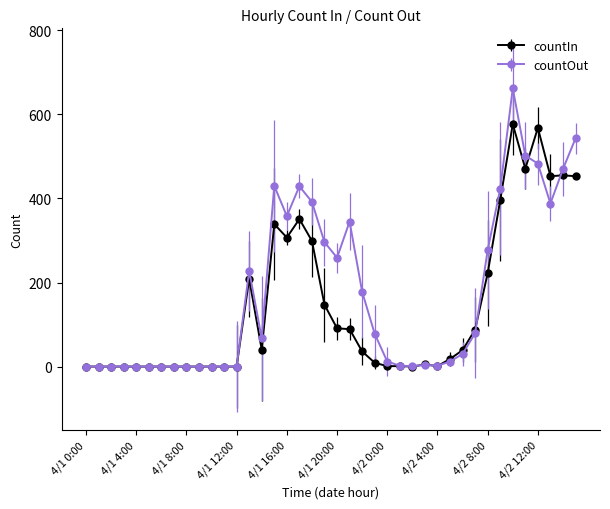

How many categories are shown in the chart?

40